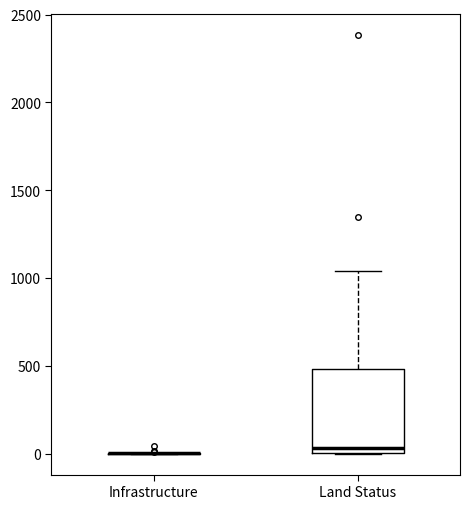

Reading left to right, read every box against the y-axis: the position of its median line, the range the box covers, and the ends of its whiskers. The values are not printed on the chart, so give them approximately, as read against the axis.

Infrastructure: box collapsed to a line at 0, whiskers 0 to 0
Land Status: median 50, box 0 to 500, whiskers 0 to 1050